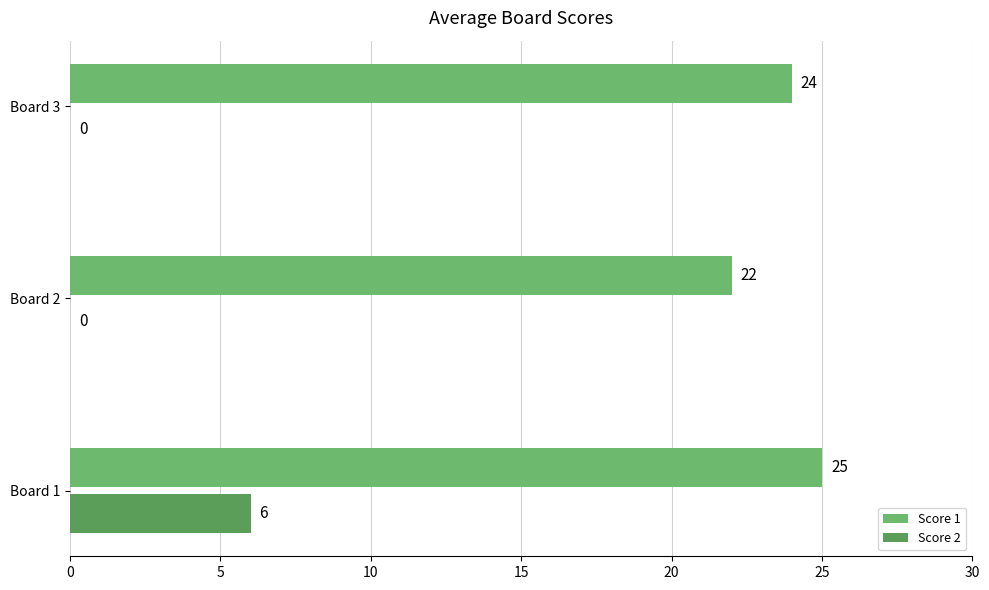

What is the greatest value displayed?

25